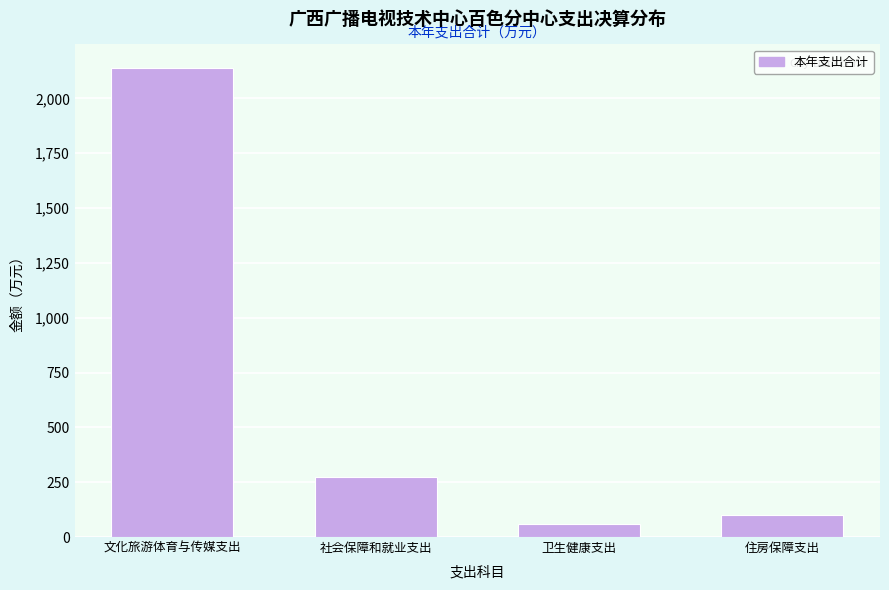

Reading left to right, list all the values displayed in this chart.

2139.0	275.5	60.7	99.7